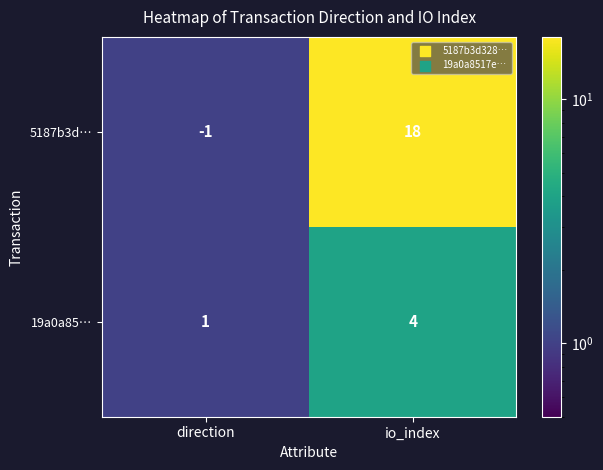

At which category does the chart reach its minimum across all series?

direction